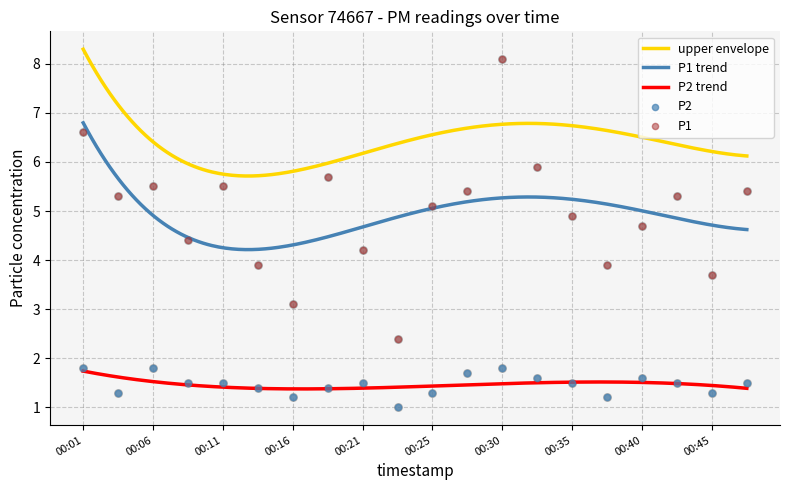

Which series reaches the maximum Y coordinate?

P1